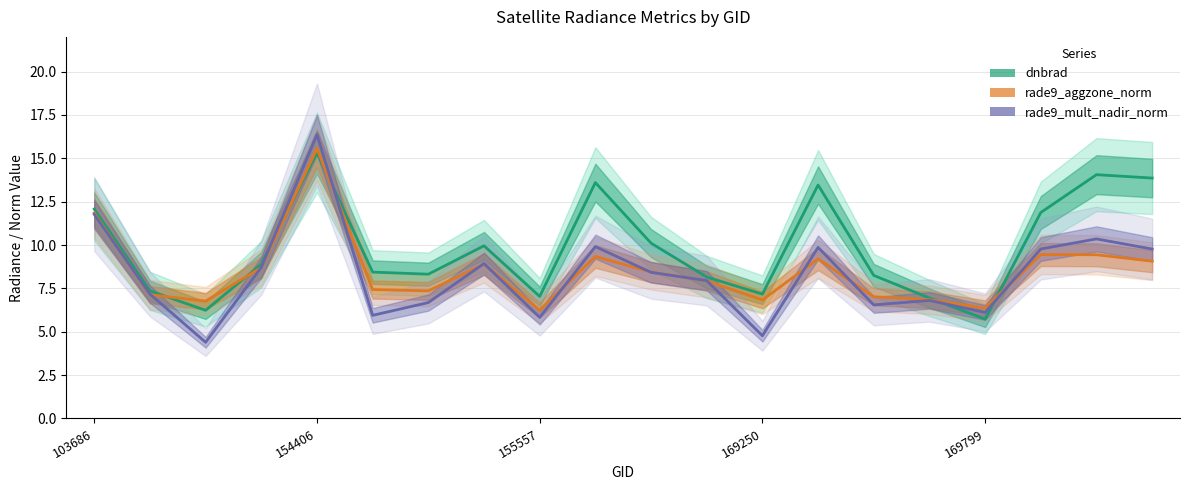

Which category has the highest value in the rade9_aggzone_norm series?

154406